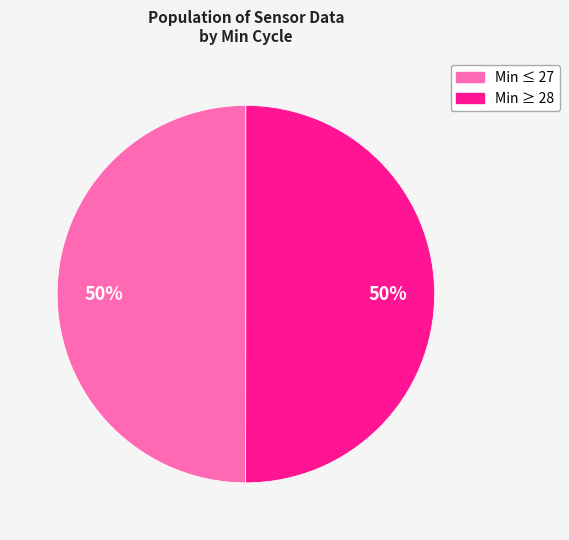

To the nearest percent, what is the average slice percentage?

50%